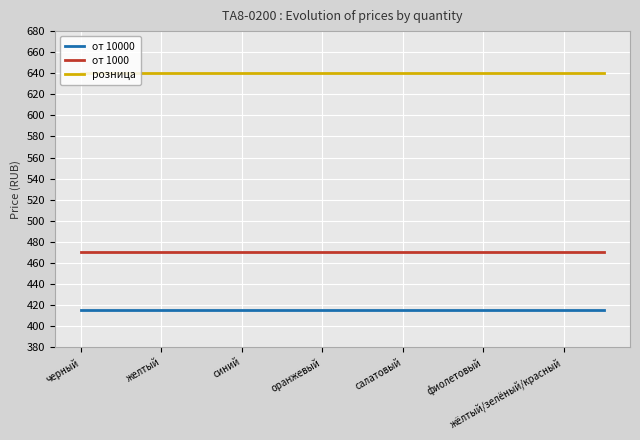

True or false: от 1000 and розница intersect in this chart.

False